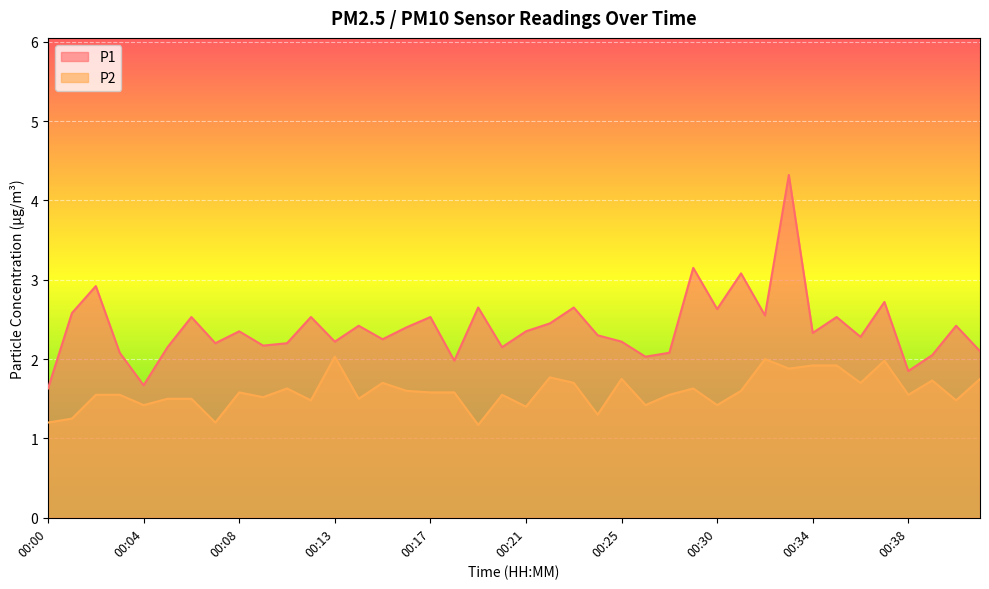

What is the difference between the highest and lowest values at 00:22?

0.7